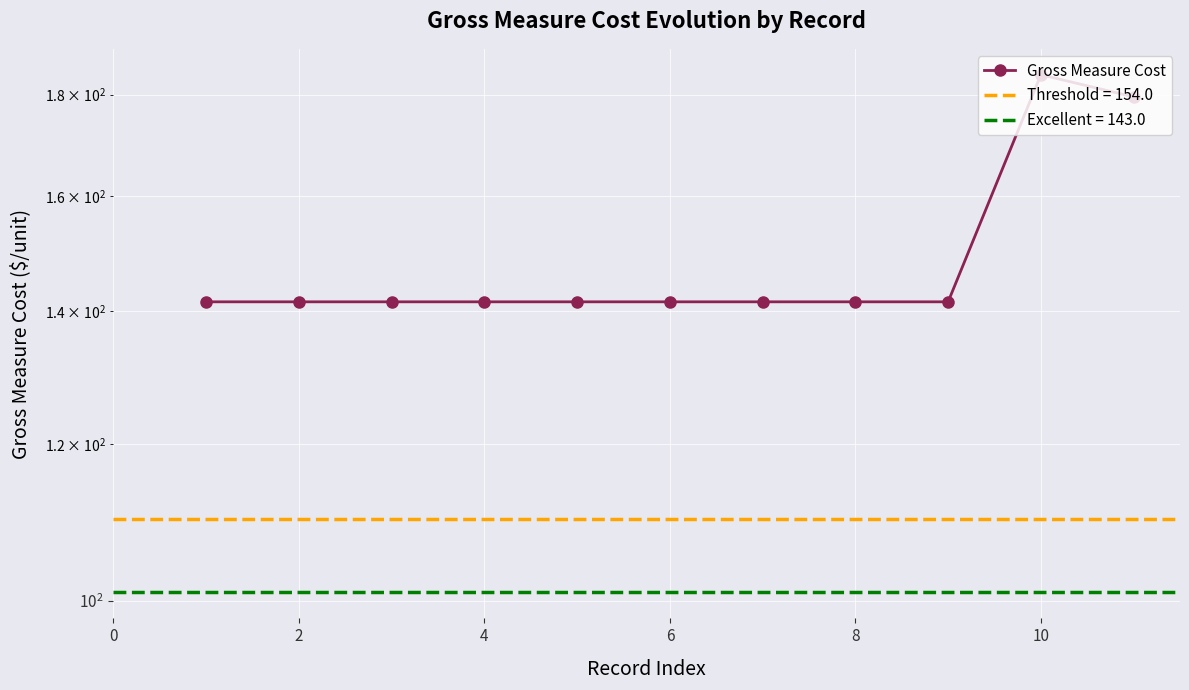

Is it true that the value at 4 is 141.5?

True